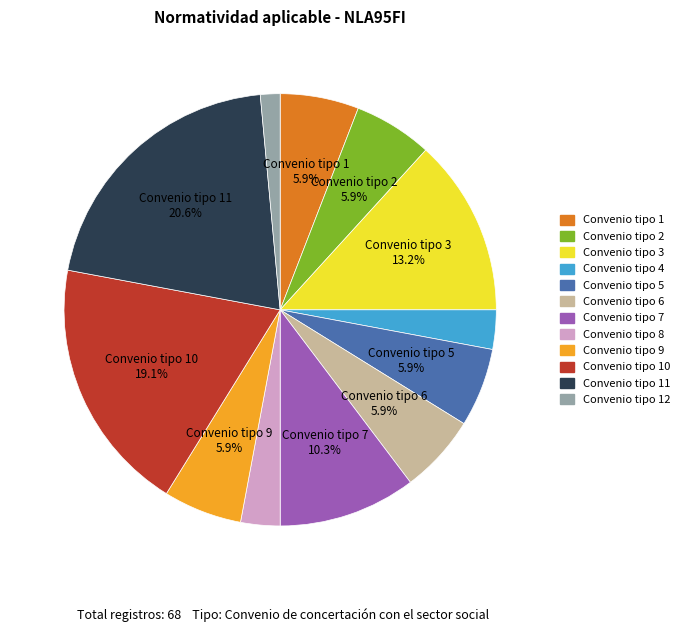

What is the smallest slice in the pie chart?

Convenio tipo 12